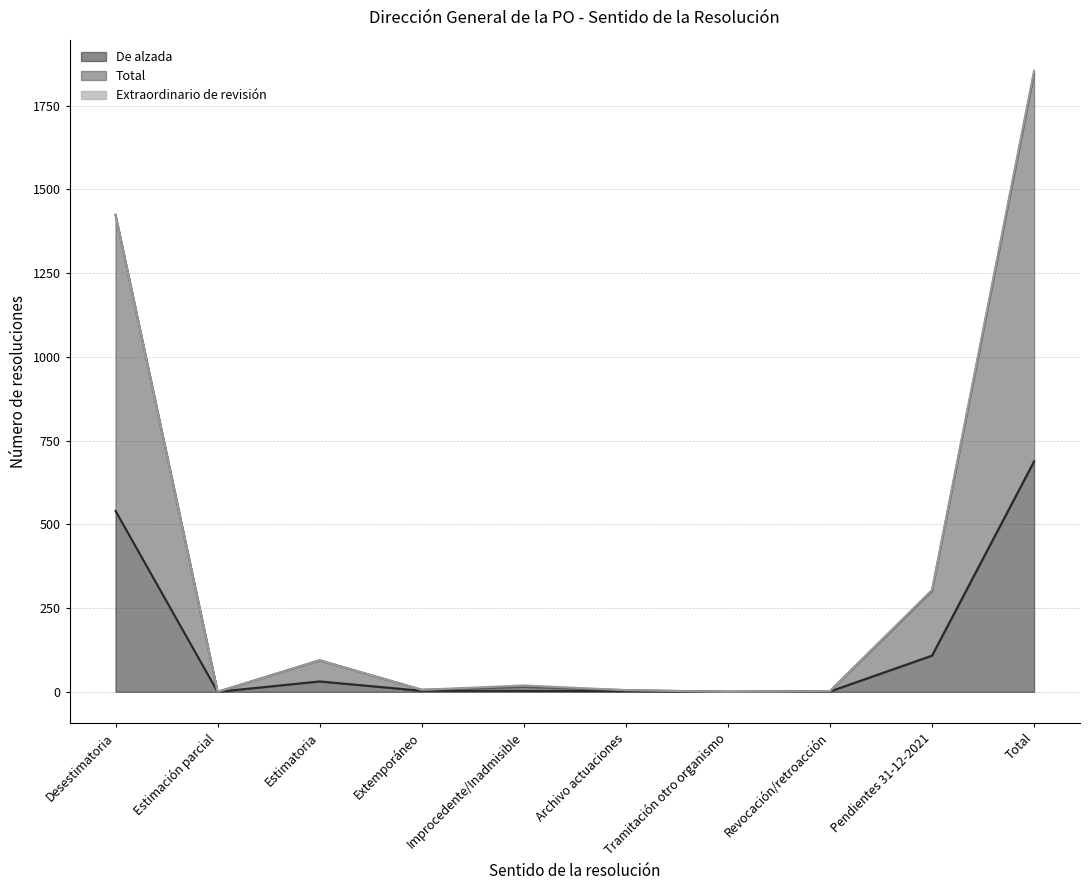

Rank the series by their maximum value, from highest to lowest.

Total, De alzada